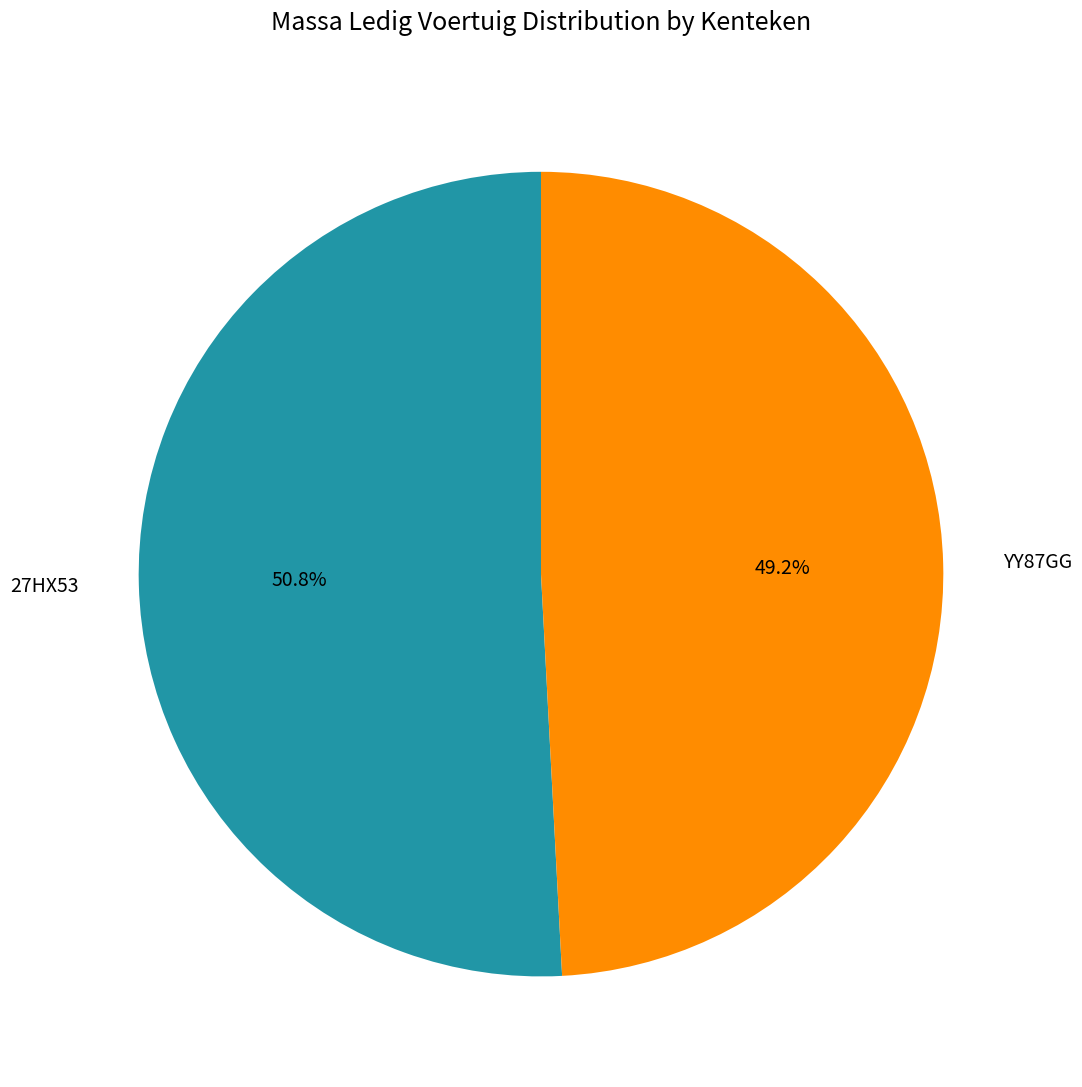

Is it true that 27HX53 is 41% of the pie?

False